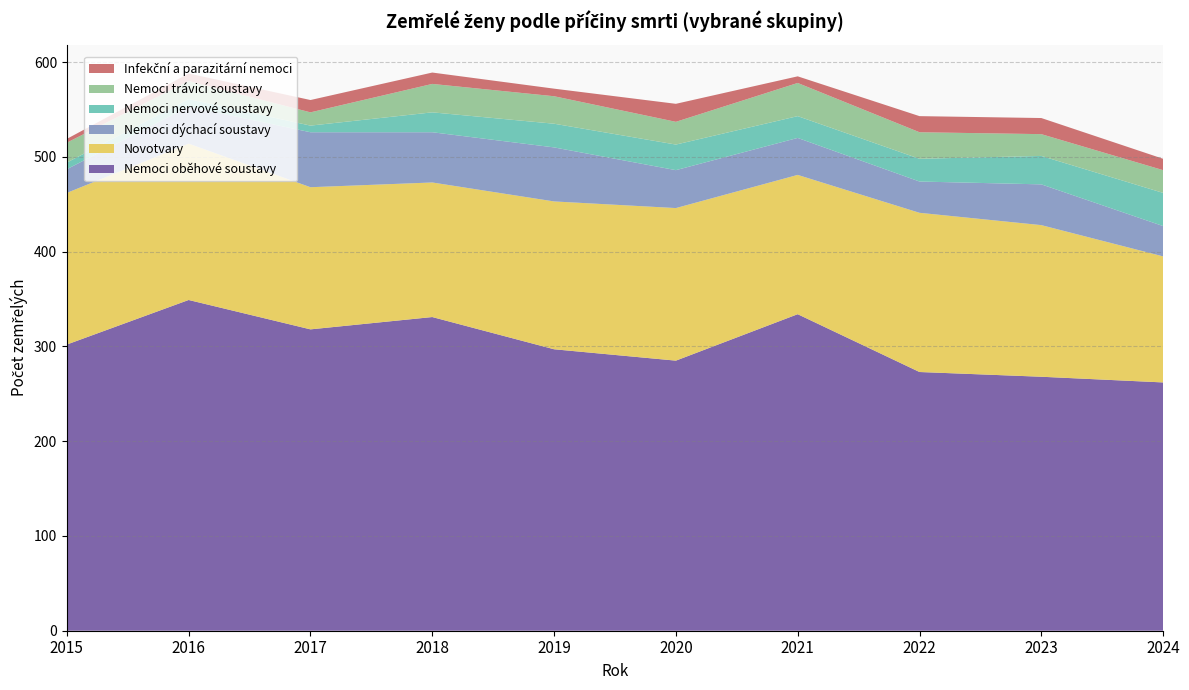

Reading left to right, list all the values displayed in this chart.

Nemoci oběhové soustavy: 302	349	318	331	297	285	334	273	268	262
Novotvary: 160	165	150	142	156	161	147	168	160	133
Nemoci dýchací soustavy: 25	39	58	53	57	40	39	33	43	32
Nemoci nervové soustavy: 7	8	7	21	25	27	23	24	30	35
Nemoci trávicí soustavy: 21	19	14	30	29	24	35	28	23	24
Infekční a parazitární nemoci: 4	8	13	12	8	19	7	17	17	12